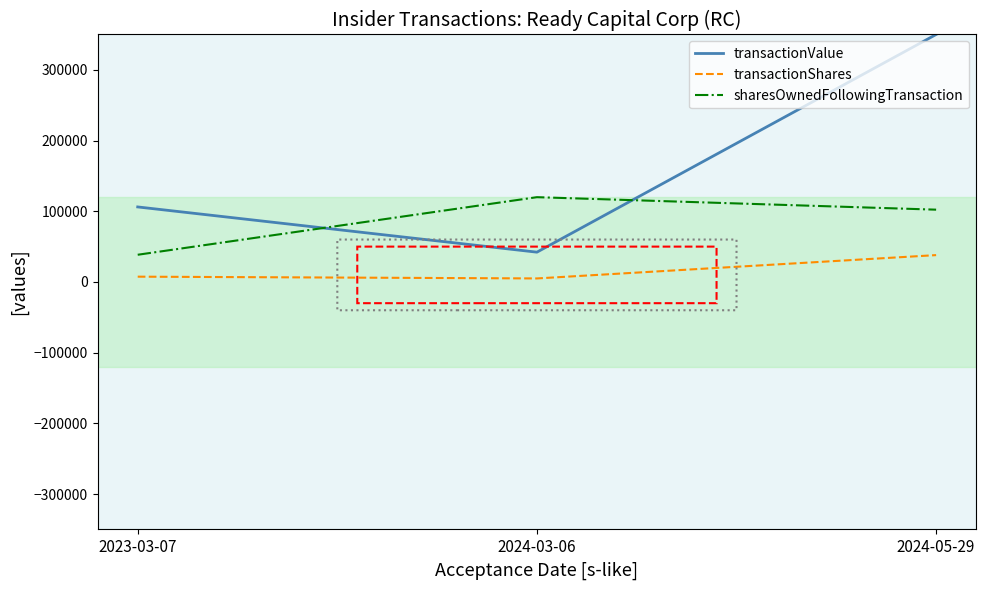

At which label is transactionShares closest to 21495?

2023-03-07